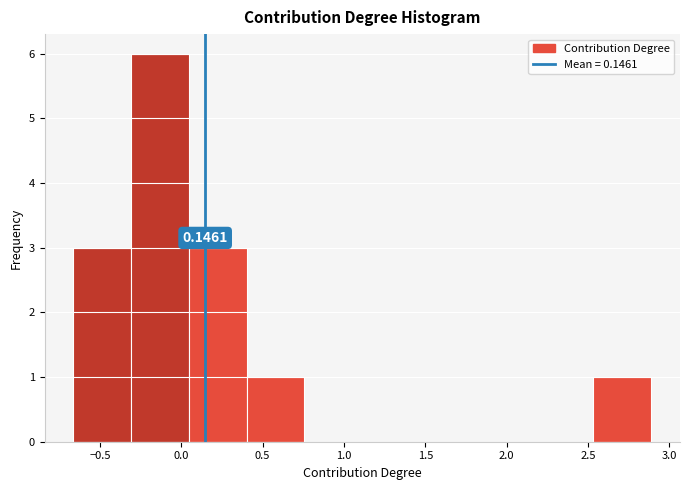

Over which range of the x-axis is the bar tallest?

-0.30 to 0.05